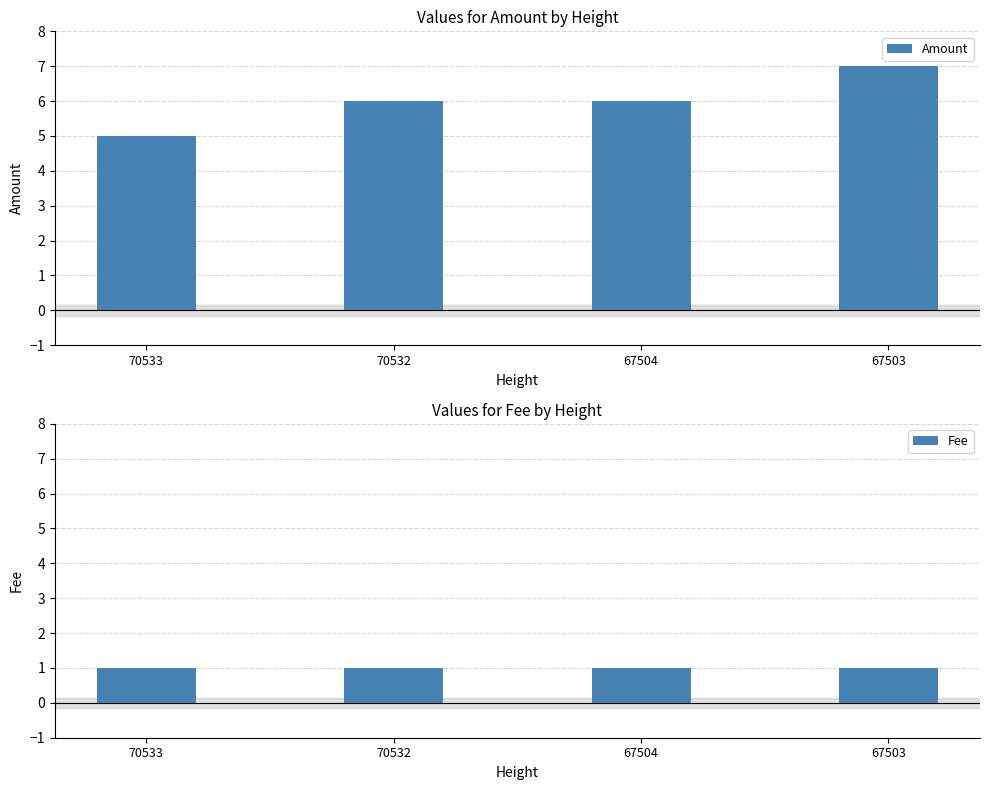

What is the spread (max minus min) of values at 67504?

5